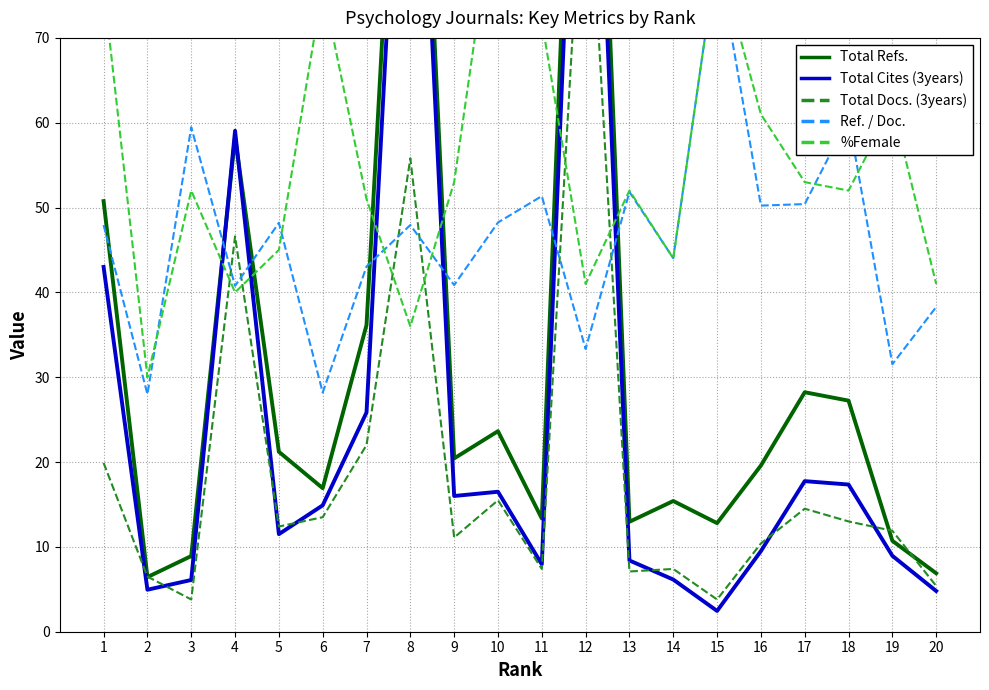

What is the difference between the maximum and second lowest values in the Total Cites (3years) series?

126.3